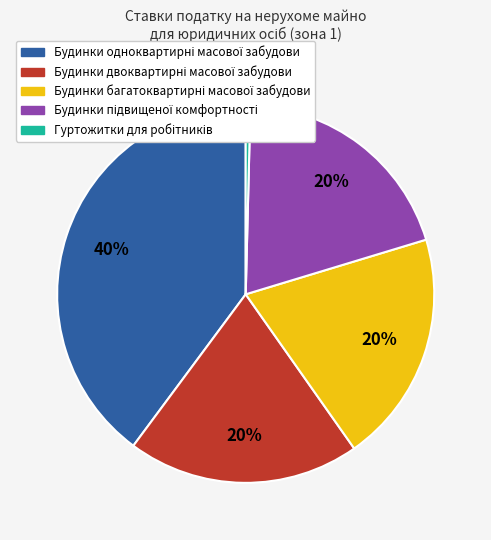

To the nearest percent, what is the average slice percentage?

20%